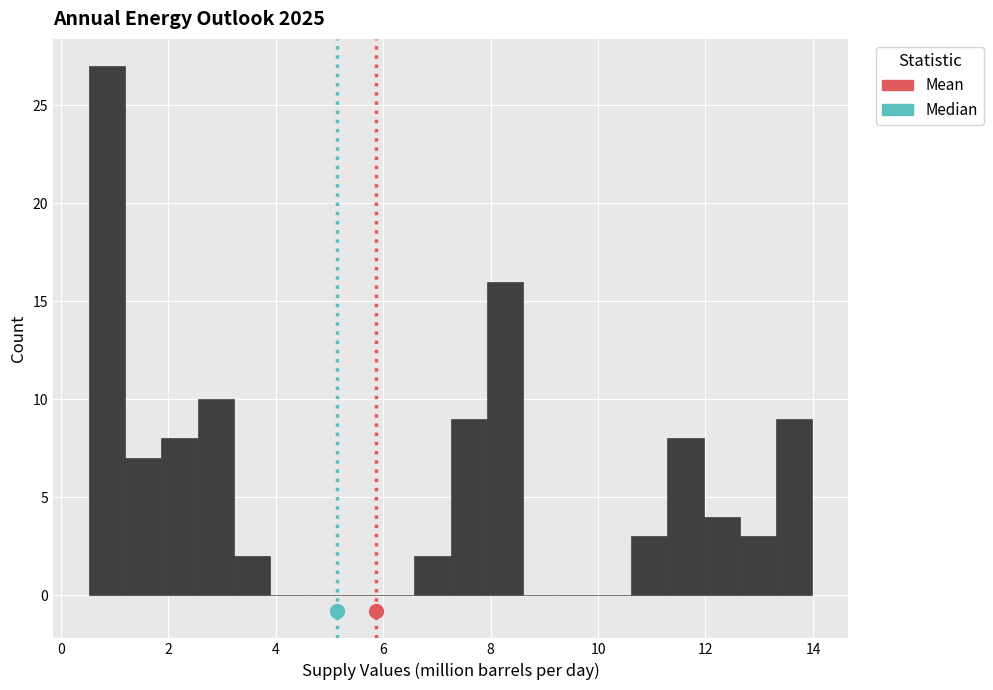

Around what value on the x-axis is the tallest bar? Give the approximate position of its centre, as read against the axis.

0.8